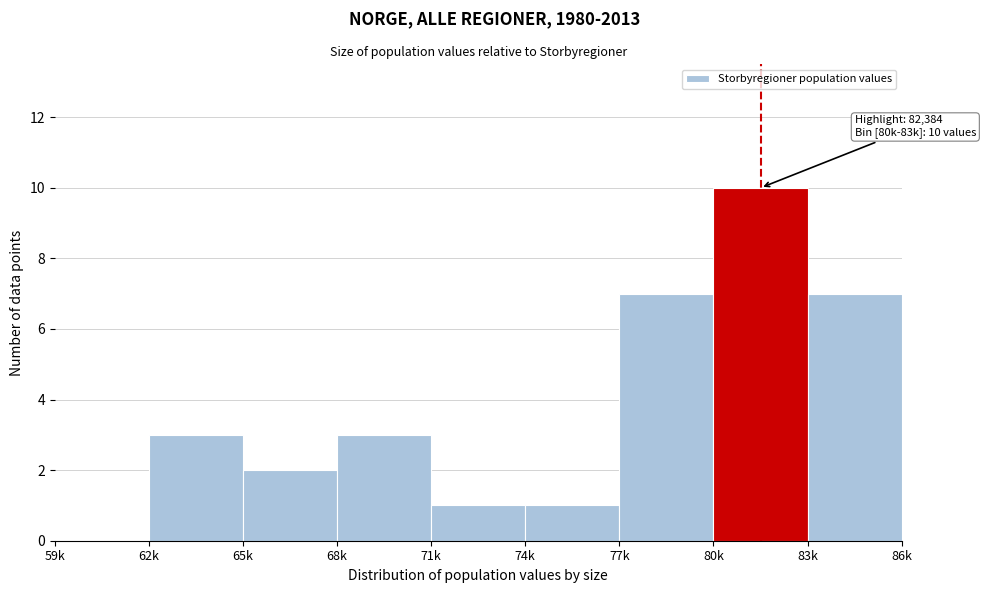

Reading right to left, extract all data points from this chart.

83k=7	80k=10	77k=7	74k=1	71k=1	68k=3	65k=2	62k=3	59k=0